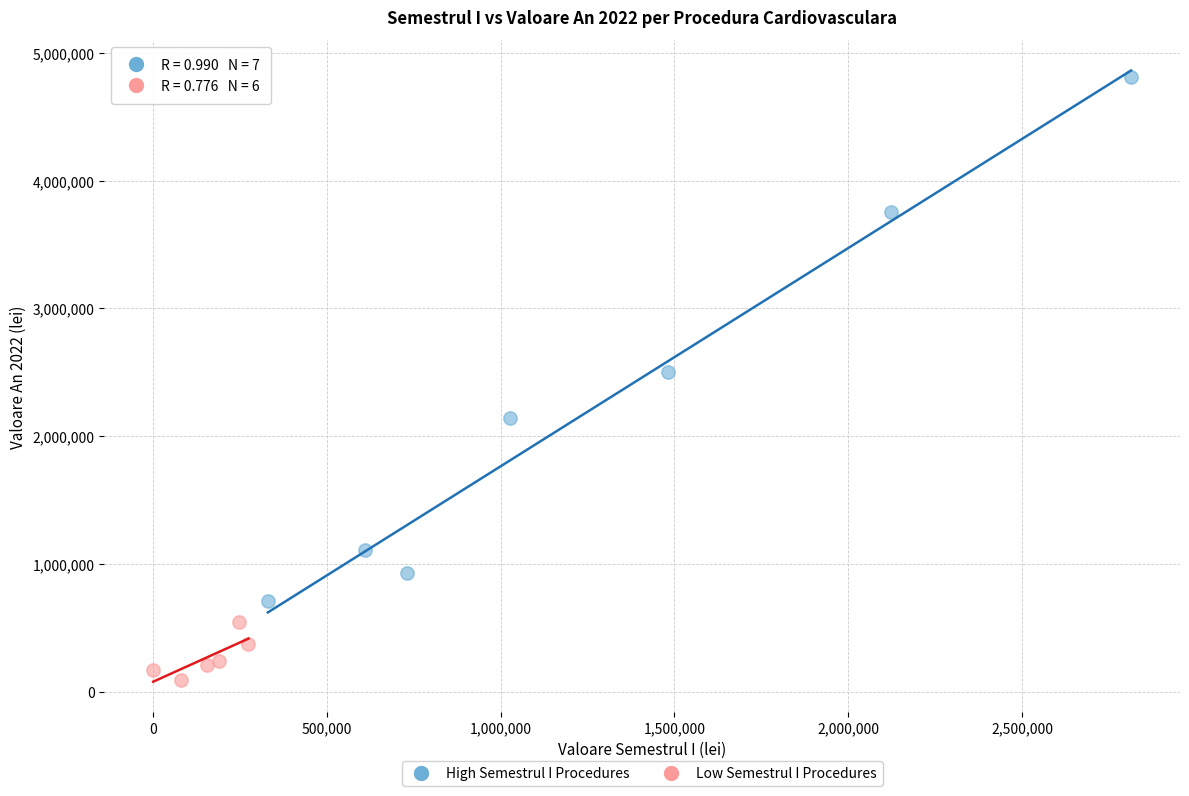

Which series contains the highest Y value?

High Semestrul I Procedures